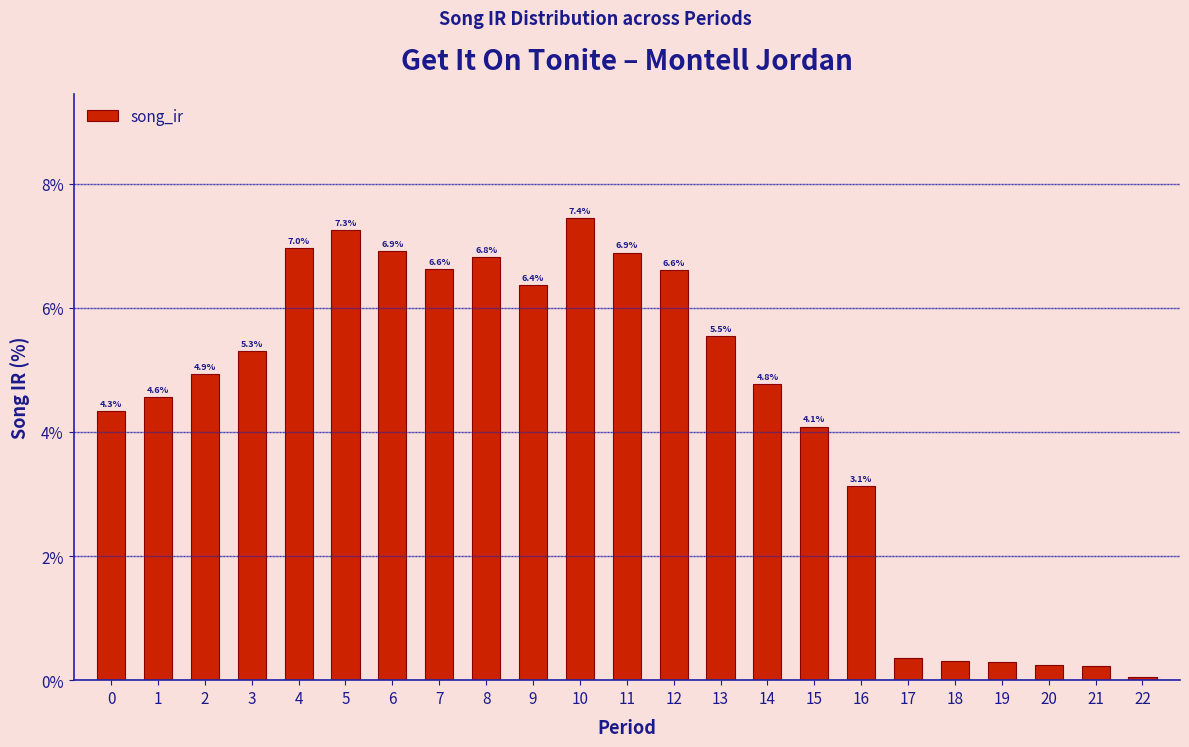

What is the sum of the values at 5 and 7?

13.9